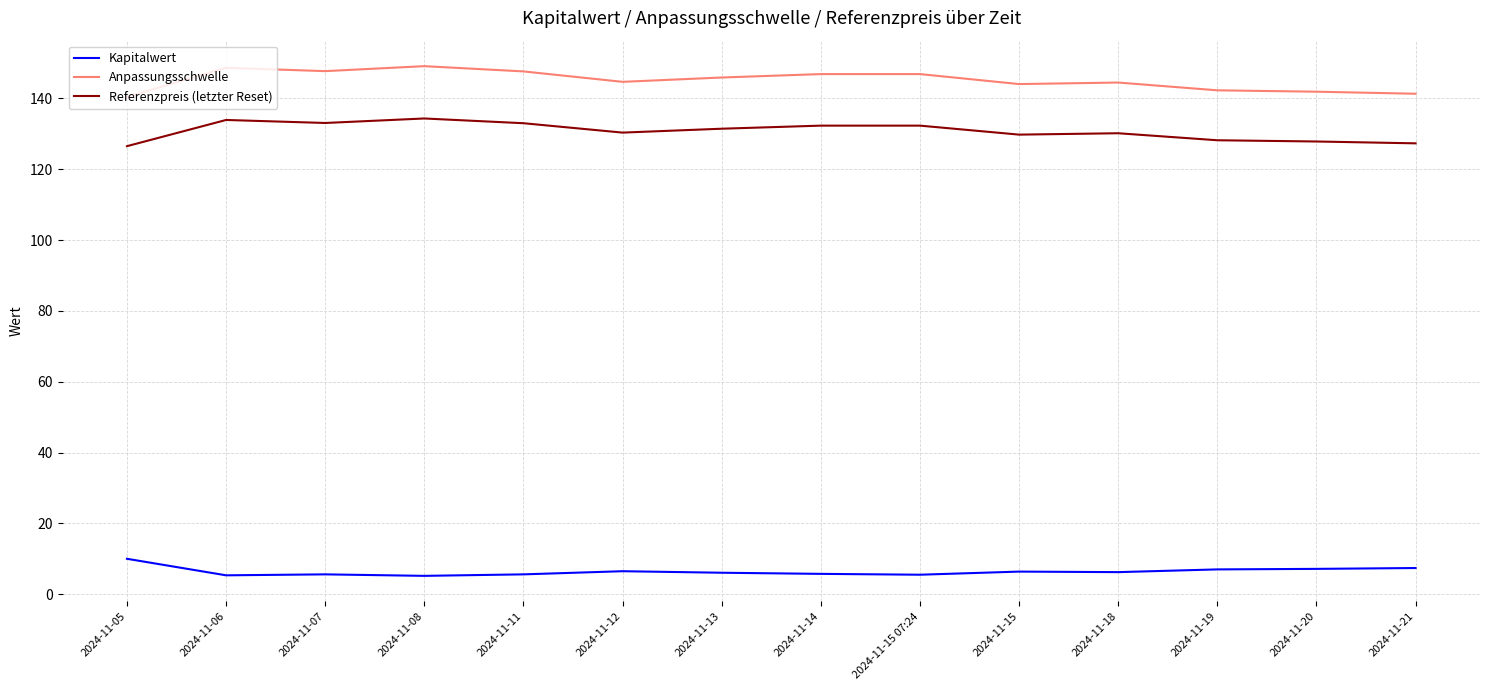

Does the chart have visible grid lines?

Yes